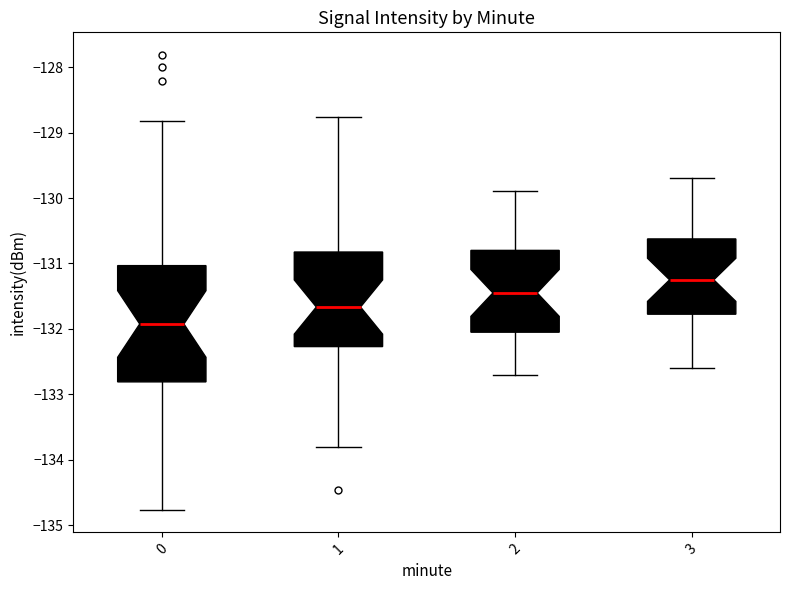

Comparing the boxes themselves (not the whiskers), which one is the tallest?

0